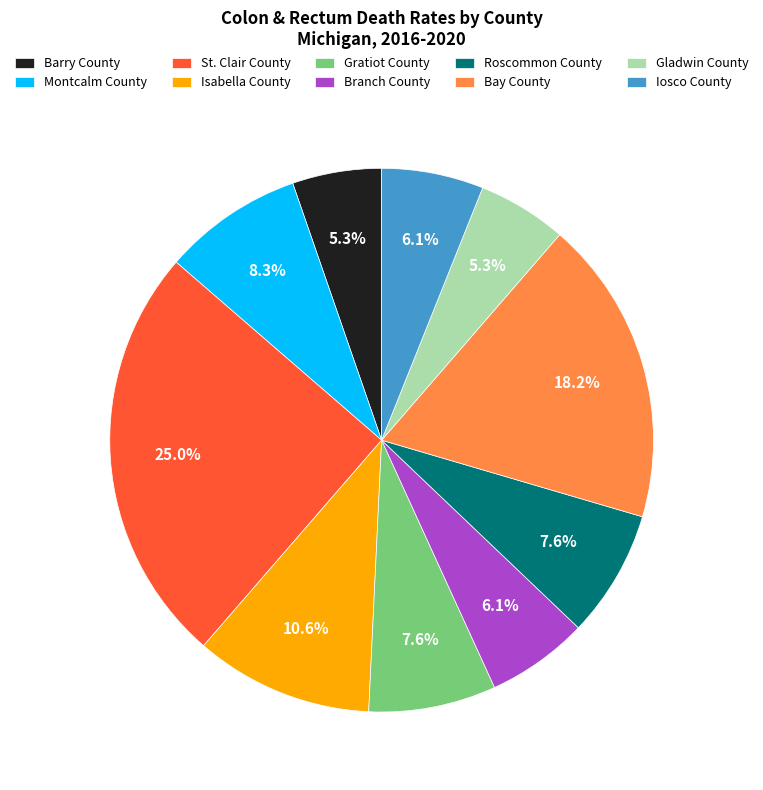

Count the number of slices in the pie.

10